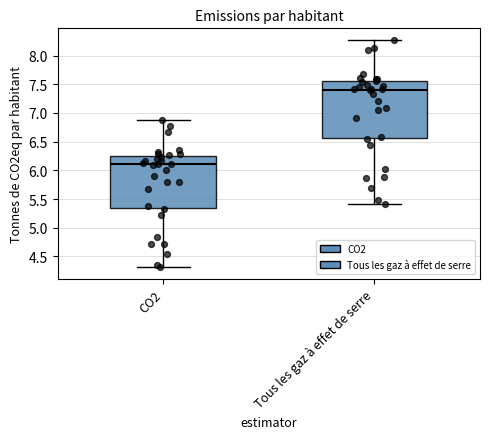

Which box has the highest median line?

Tous les gaz à effet de serre